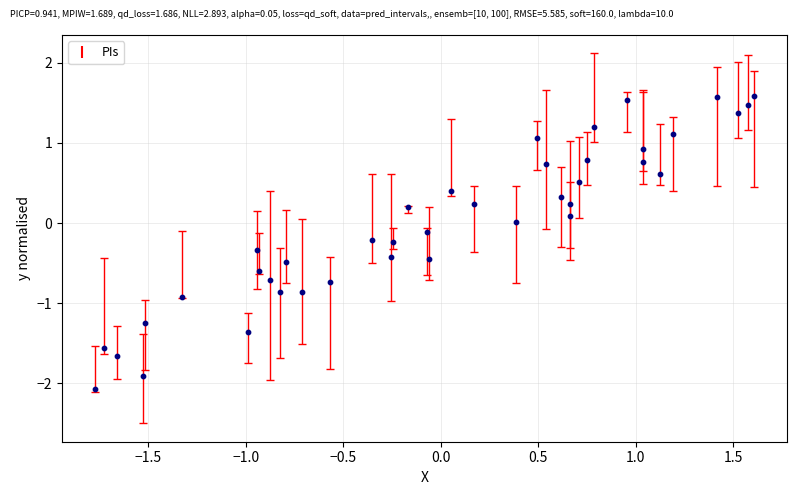

What is the range of Y values (max minus min)?

3.7